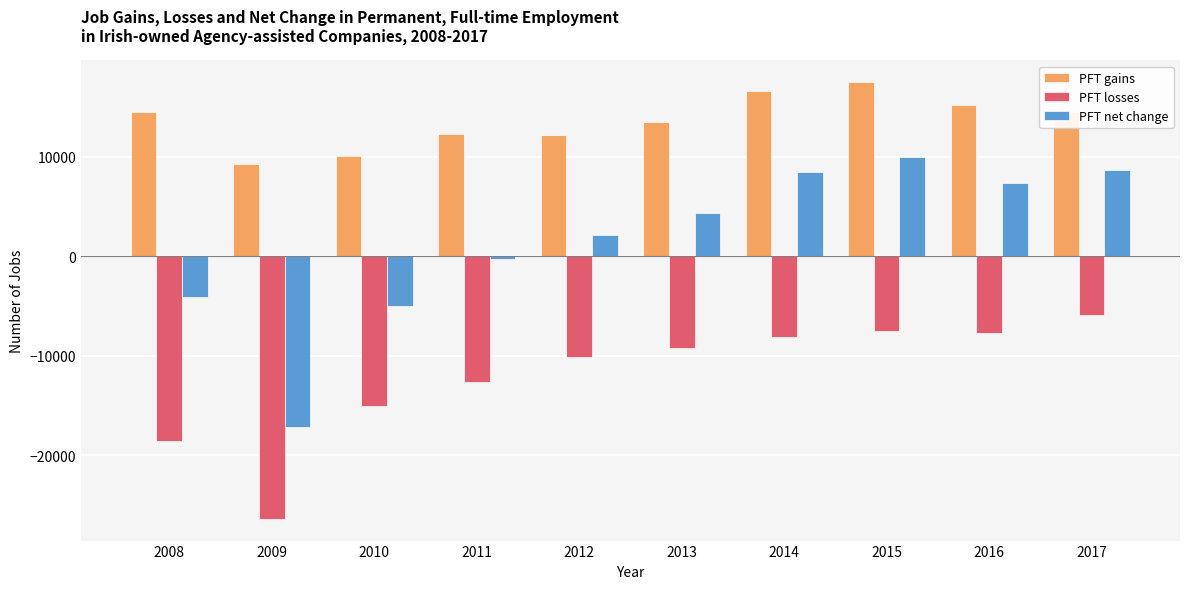

Rank the series at 2008 from highest to lowest value.

PFT gains, PFT net change, PFT losses